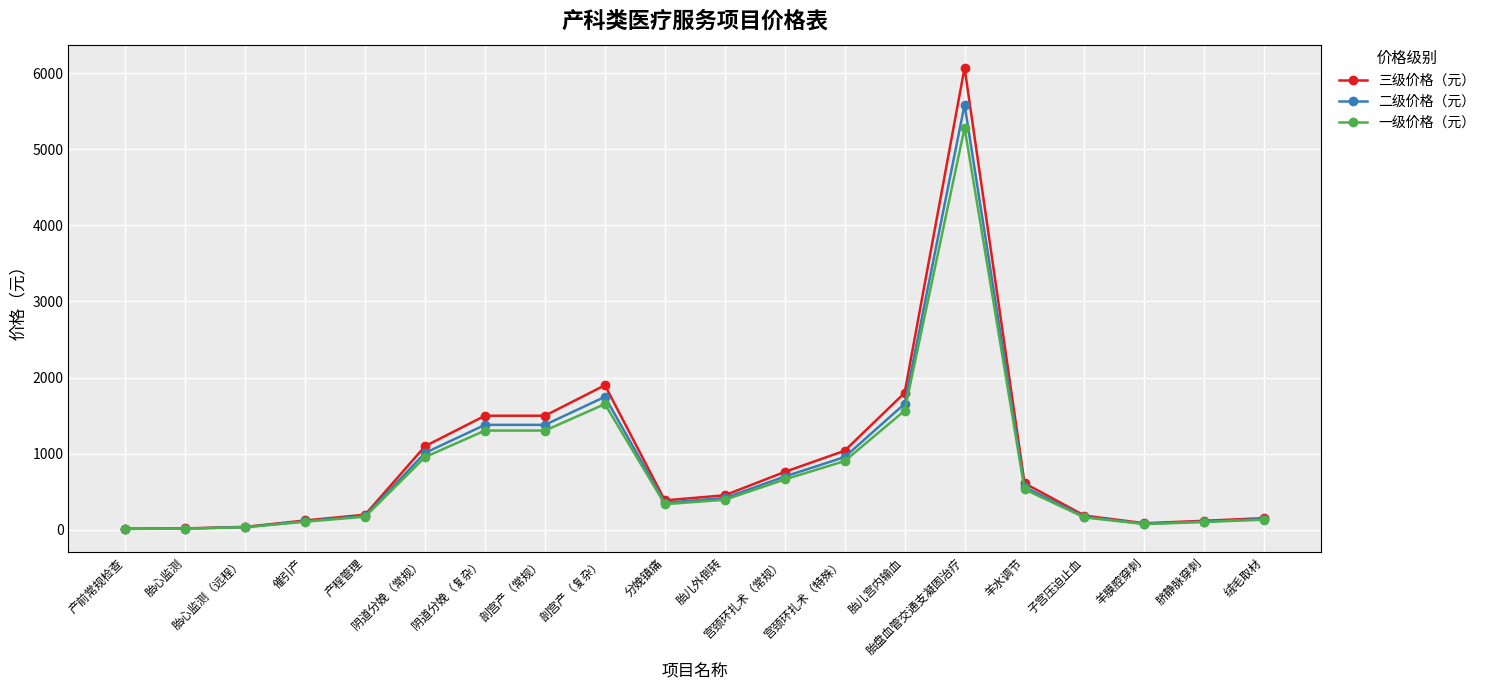

Rank the series by their maximum value, from lowest to highest.

一级价格（元）, 二级价格（元）, 三级价格（元）